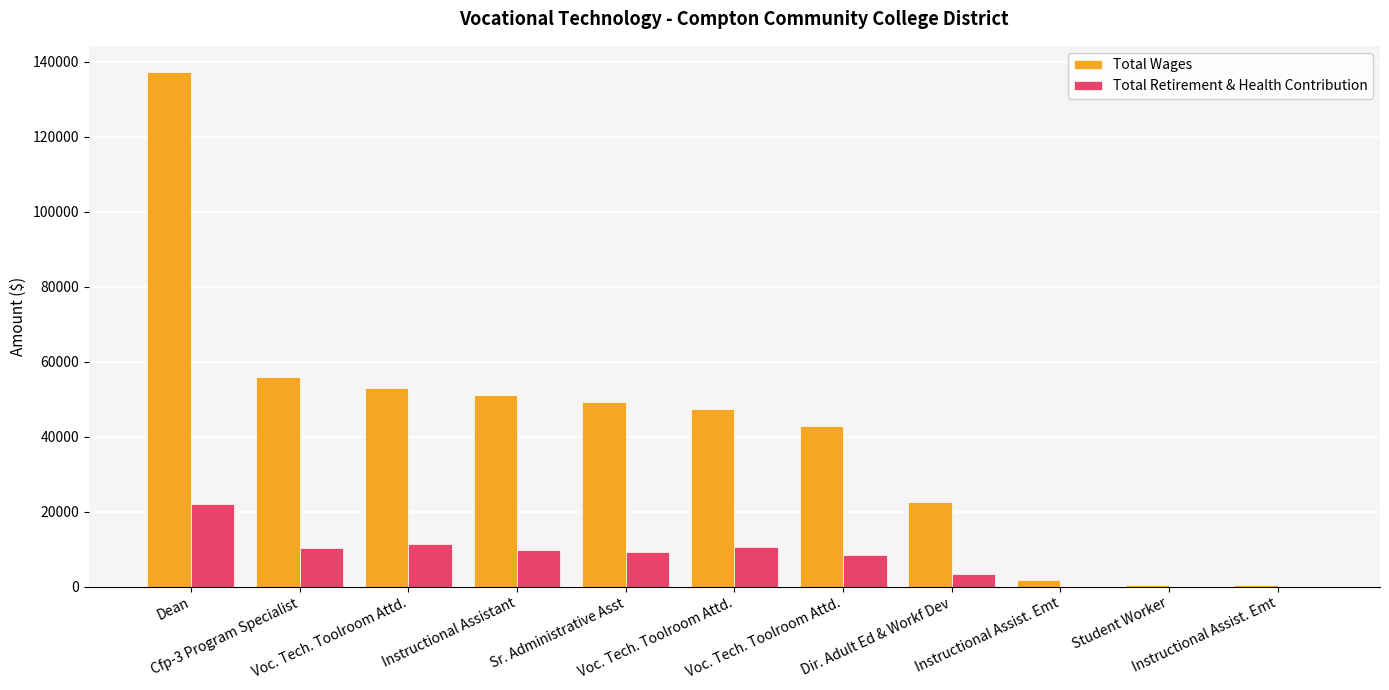

How many distinct data groups are displayed?

2